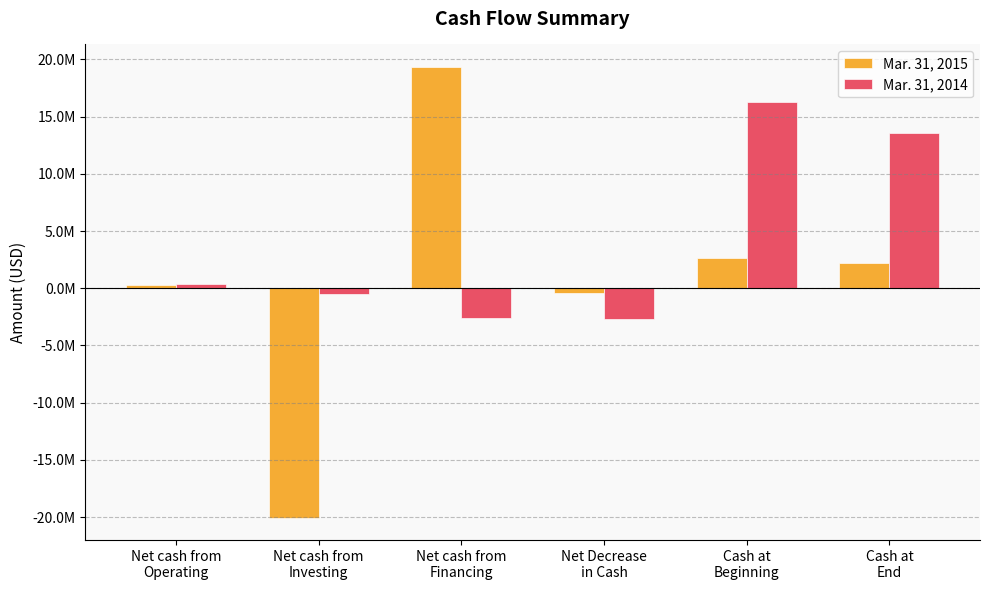

What position from the right is Net cash from
Operating?

6